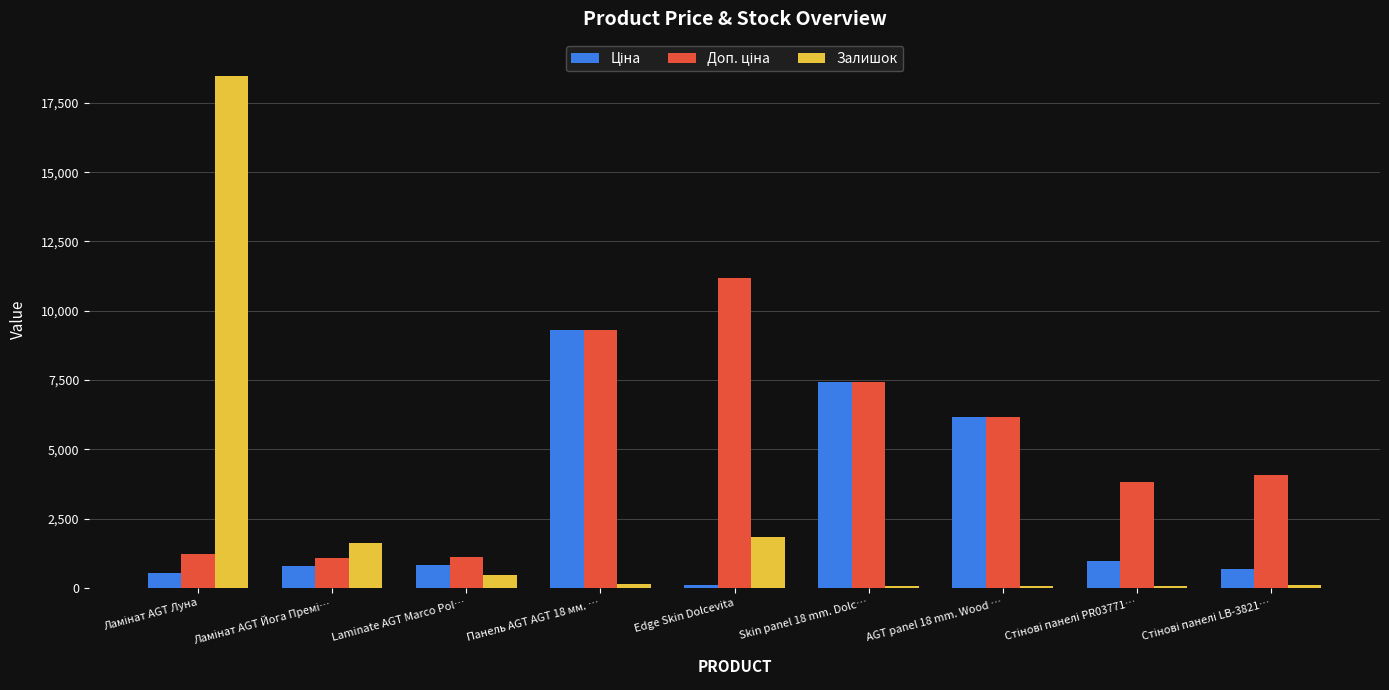

Where is Залишок nearest to the value 9271?

Edge Skin Dolcevita